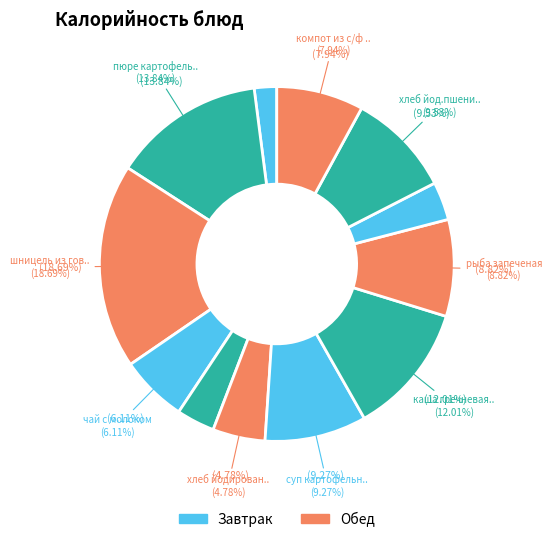

What is the largest slice in the pie chart?

шницель из говядины